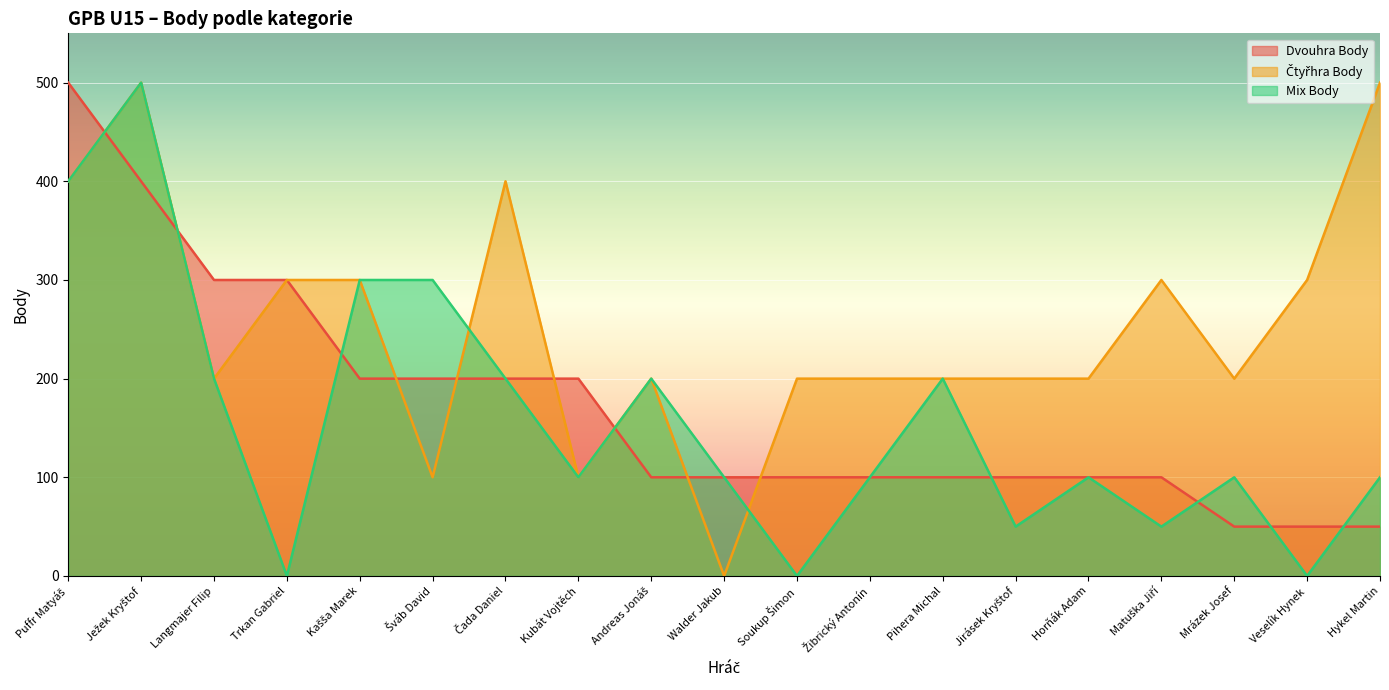

What is the label of the 17th point from the right?

Langmajer Filip